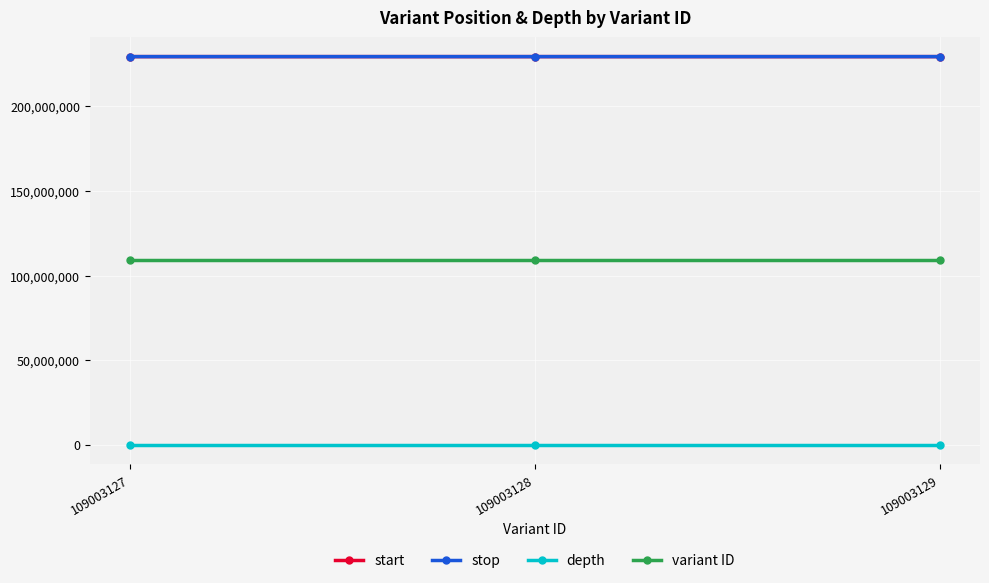

What is the value of the start point at the 2nd from the left?

229454629